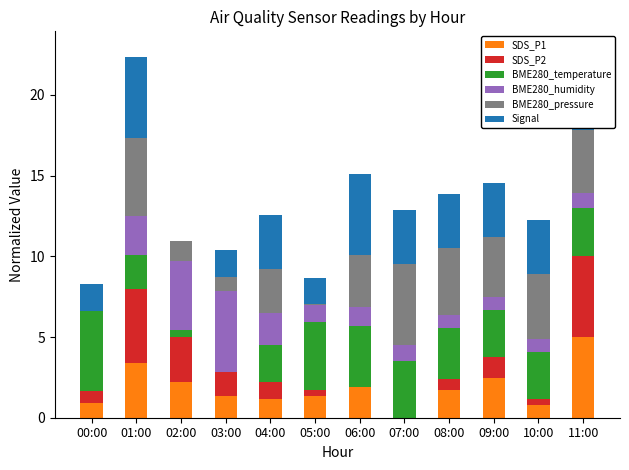

What are all the series names shown in the legend?

SDS_P1, SDS_P2, BME280_temperature, BME280_humidity, BME280_pressure, Signal